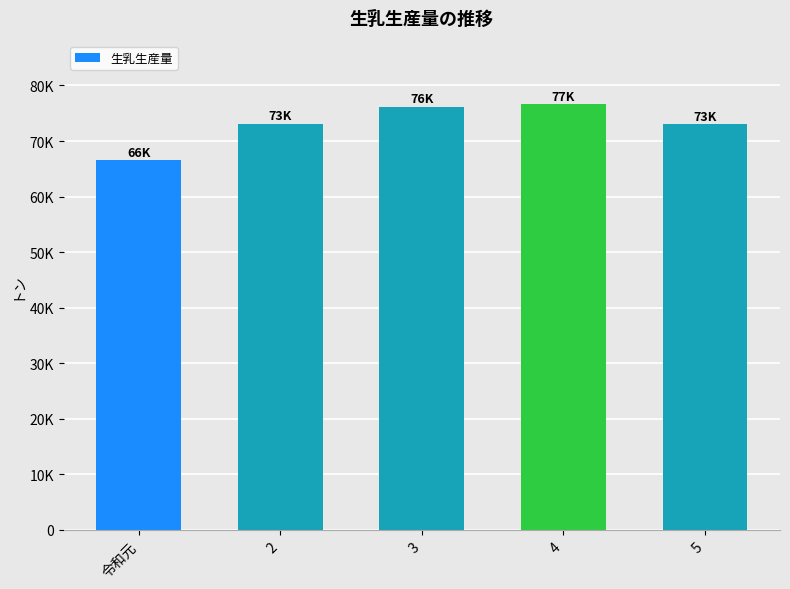

What is the average value?

73075